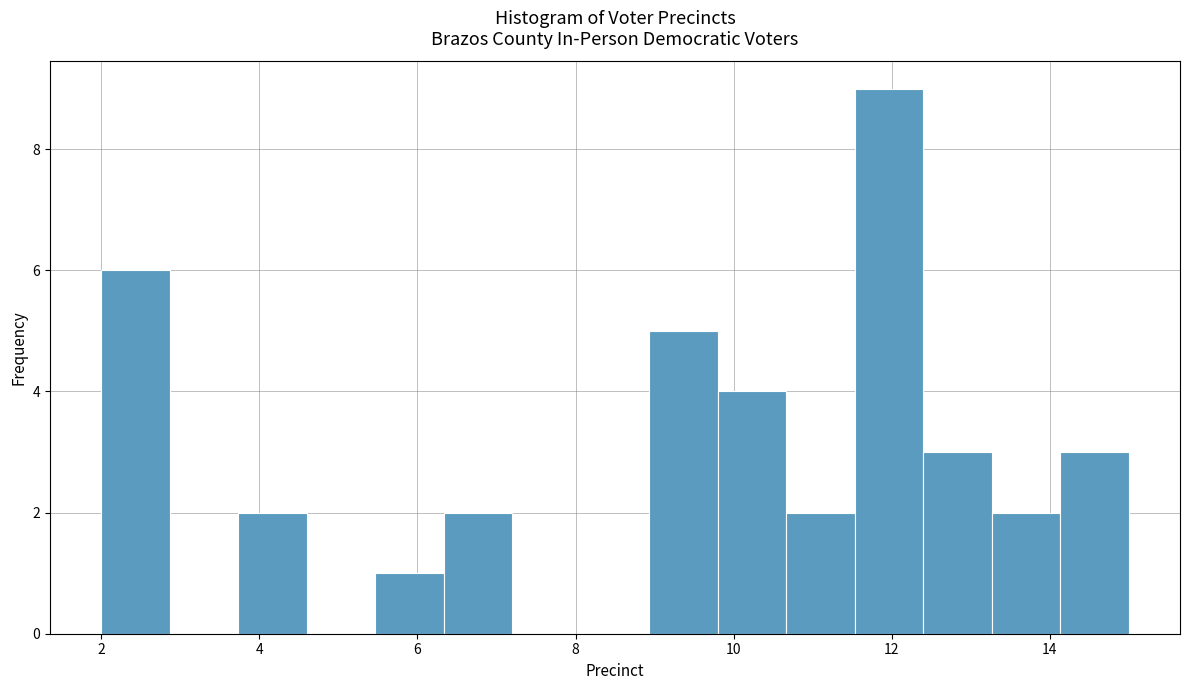

Over which range of the x-axis is the bar tallest?

11.6 to 12.4